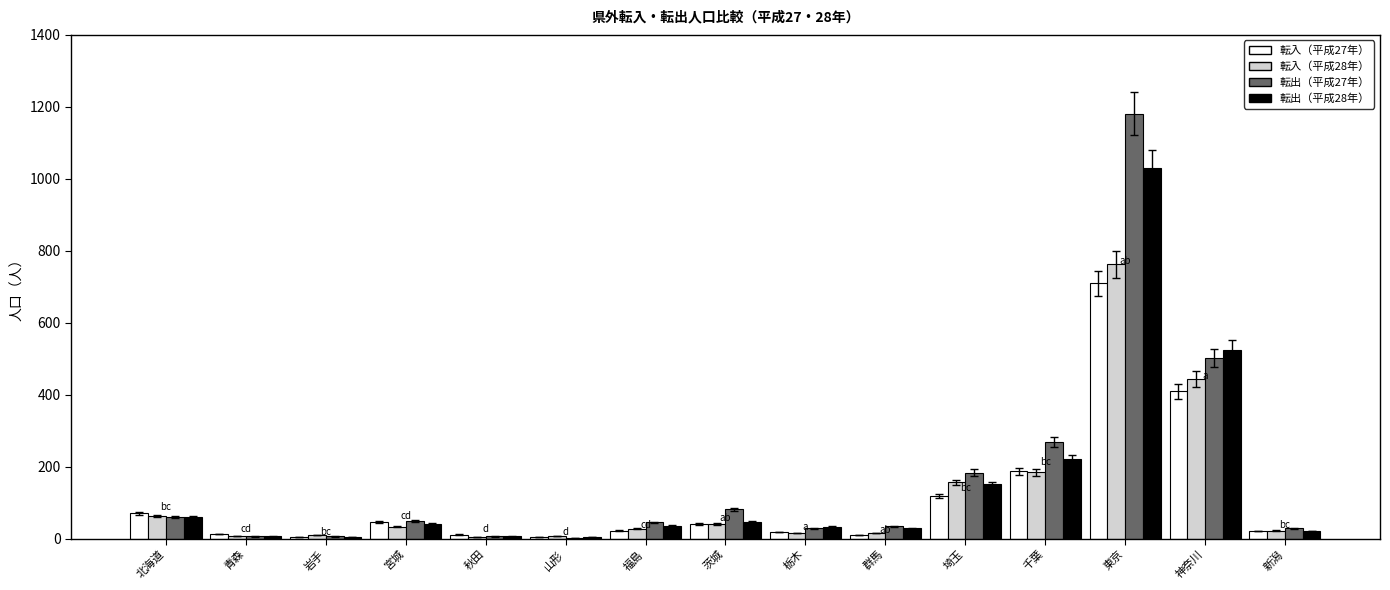

Are the bars horizontal?

No